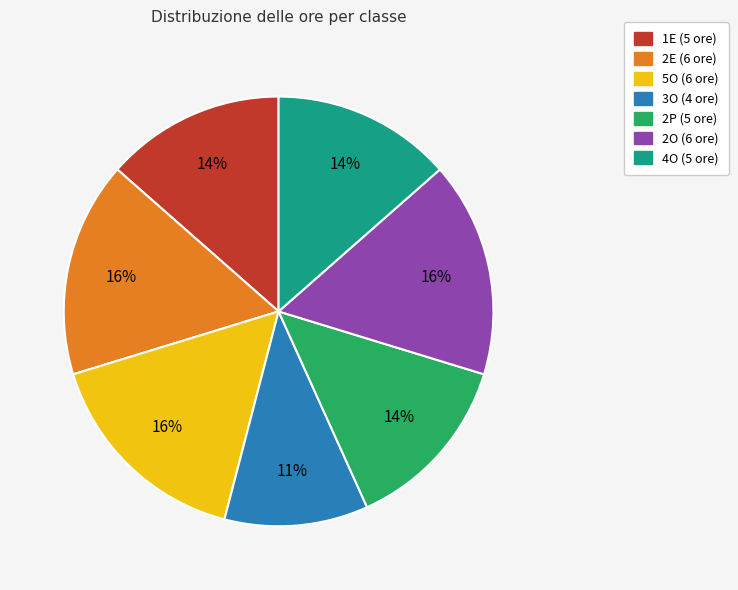

To the nearest percent, what percentage of the pie is 1E?

14%